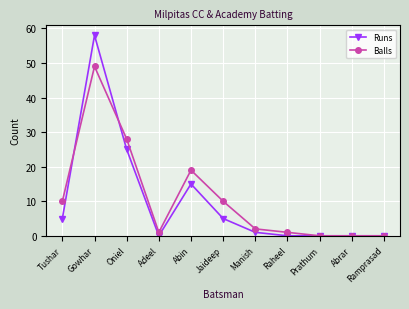

Read the Balls value at Manish.

2